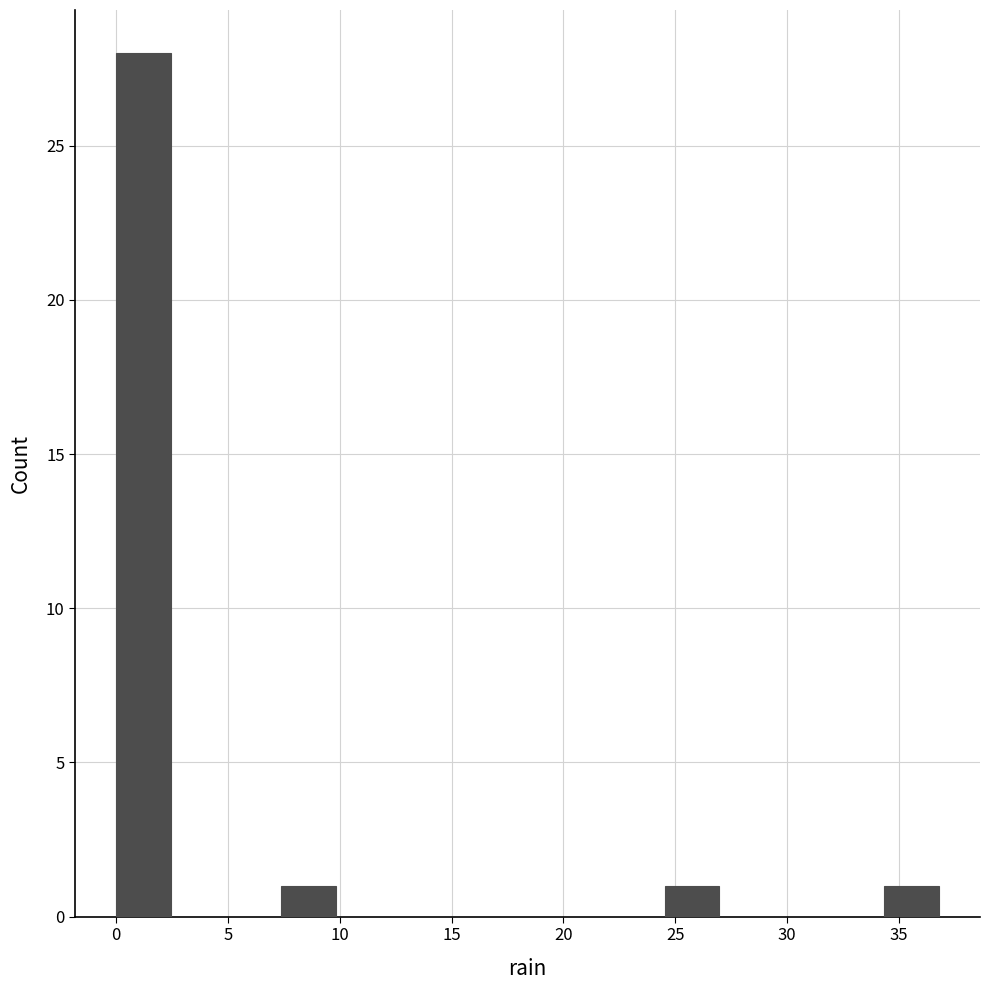

Reading left to right, transcribe this chart: for each bar, give the range it covers on the x-axis and its height. Neither the bar edges nor the heights are printed on the chart, so give them approximately, as read against the axes.

0.0 to 2.5: 28
2.5 to 5.0: 0
5.0 to 7.5: 0
7.5 to 10.0: 1
10.0 to 12.5: 0
12.5 to 14.5: 0
14.5 to 17.0: 0
17.0 to 19.5: 0
19.5 to 22.0: 0
22.0 to 24.5: 0
24.5 to 27.0: 1
27.0 to 29.5: 0
29.5 to 32.0: 0
32.0 to 34.5: 0
34.5 to 37.0: 1